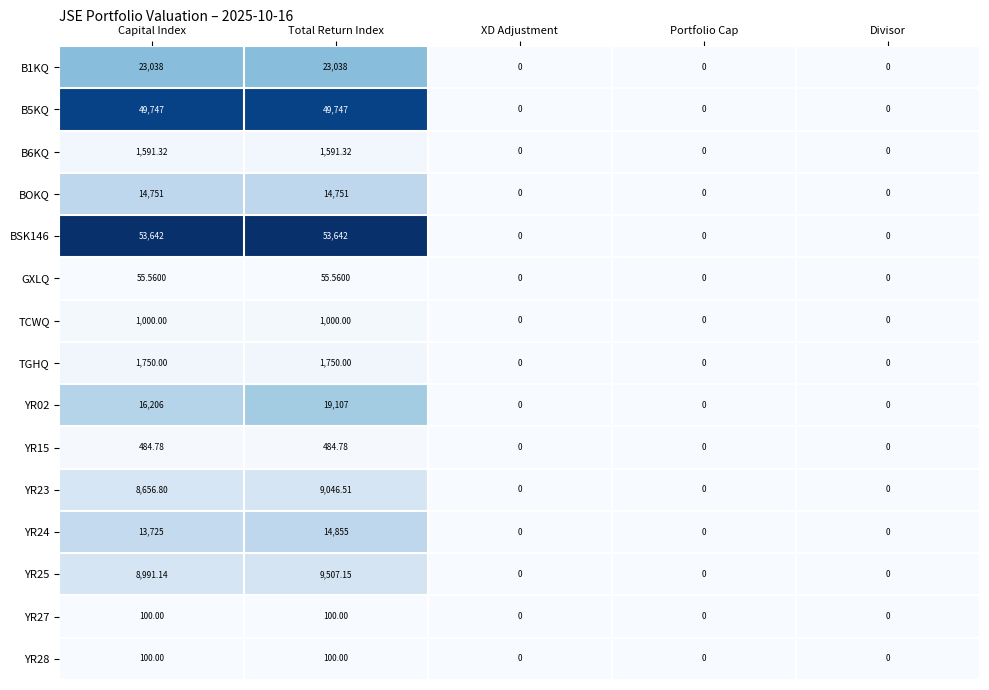

Which category has the highest value in the YR25 series?

Total Return Index